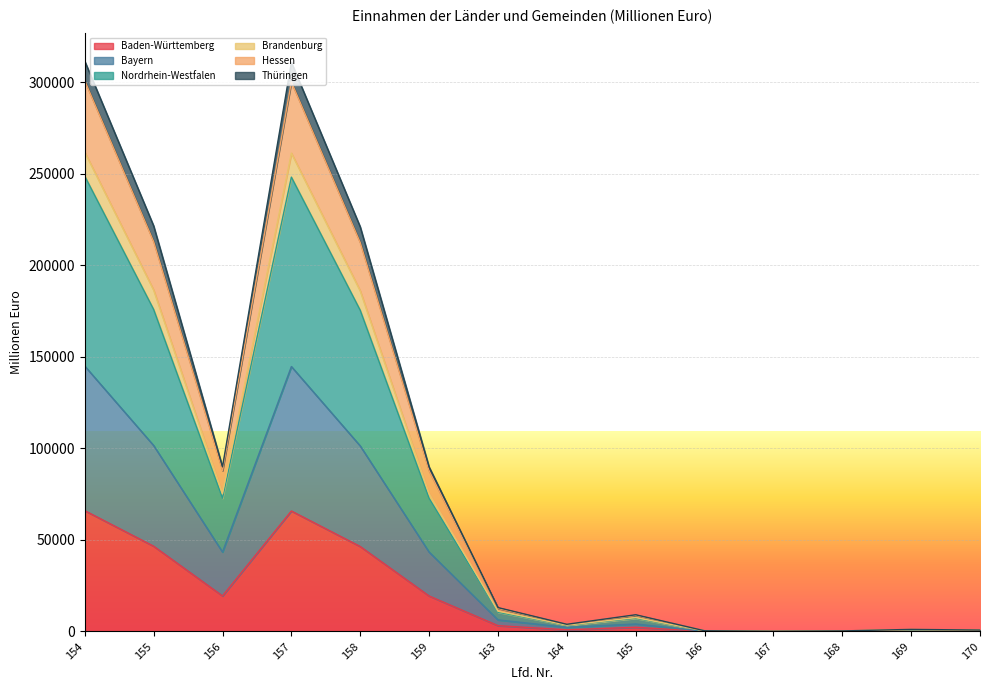

What is the value of the Baden-Württemberg point at the 2nd from the left?

46576.0